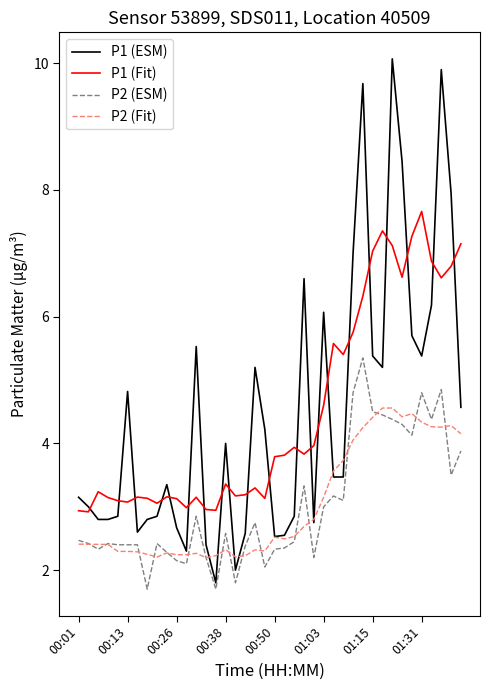

What is the greatest value displayed?

10.1